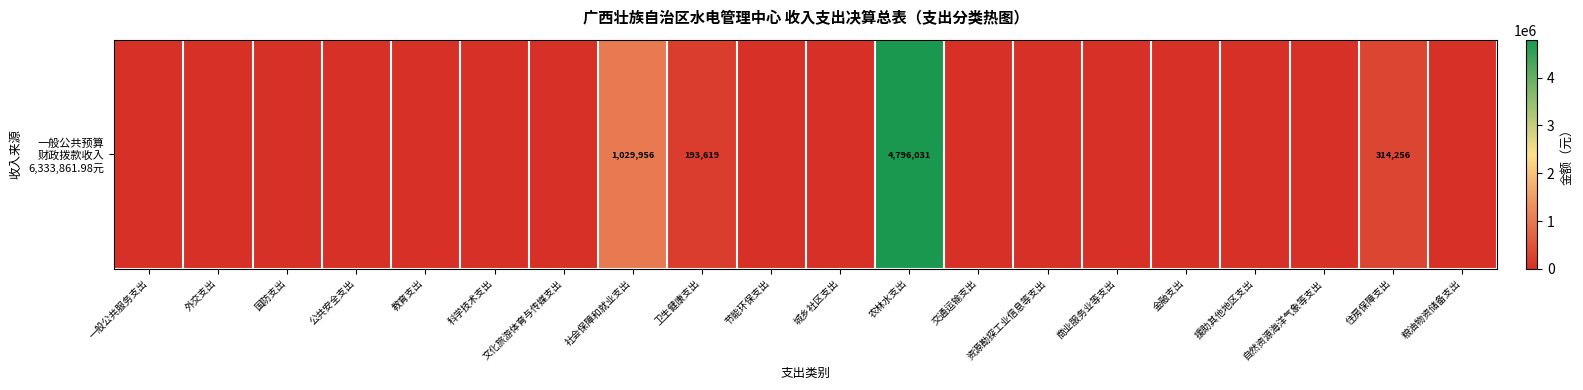

List the labels in order of value, largest first.

农林水支出, 社会保障和就业支出, 住房保障支出, 卫生健康支出, 一般公共服务支出, 外交支出, 国防支出, 公共安全支出, 教育支出, 科学技术支出, 文化旅游体育与传媒支出, 节能环保支出, 城乡社区支出, 交通运输支出, 资源勘探工业信息等支出, 商业服务业等支出, 金融支出, 援助其他地区支出, 自然资源海洋气象等支出, 粮油物资储备支出